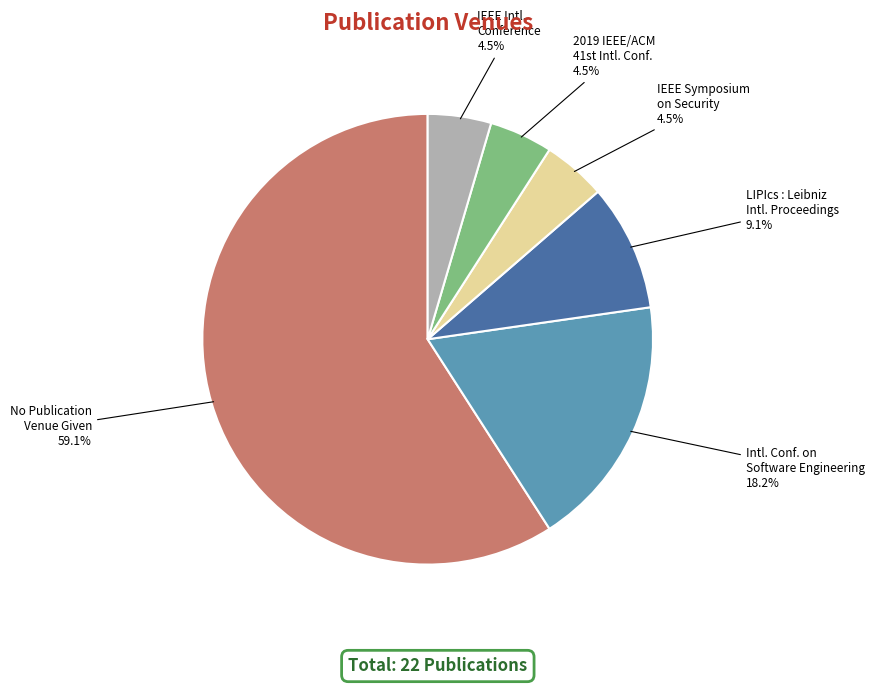

Is there any slice that represents more than half of the pie?

Yes